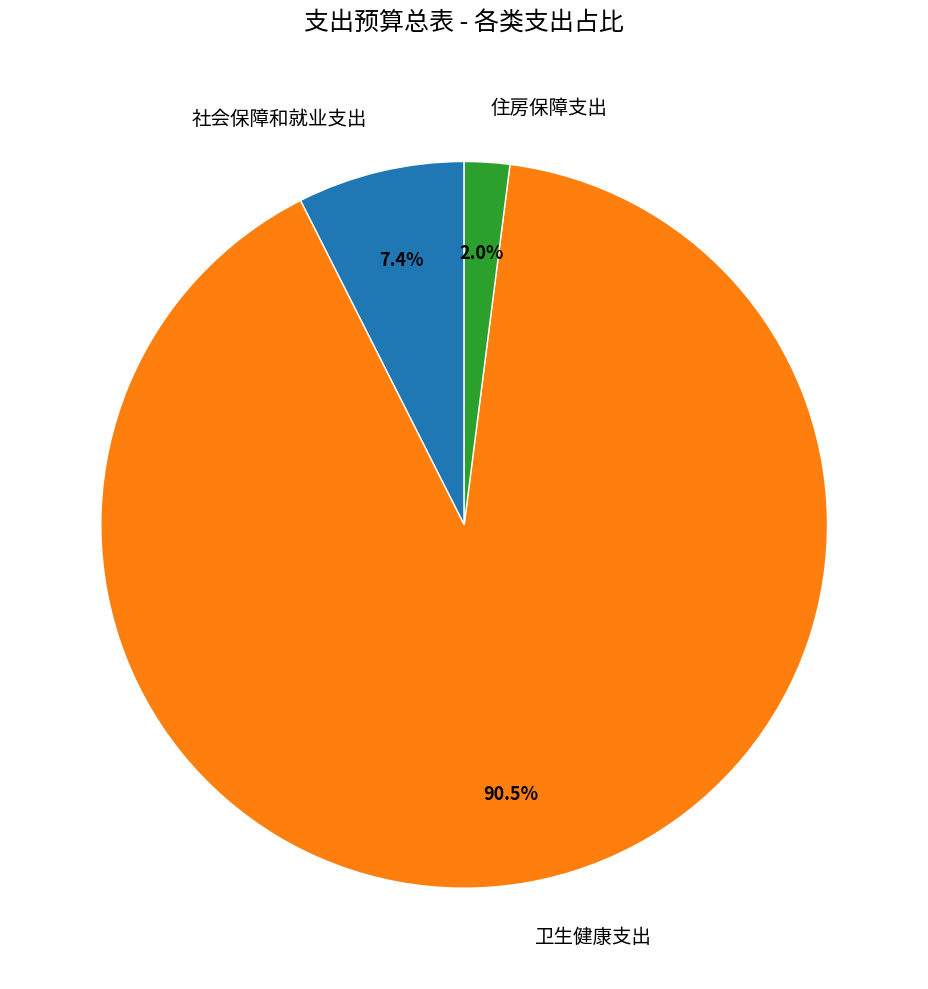

Which has a higher value, 社会保障和就业支出 or 卫生健康支出?

卫生健康支出